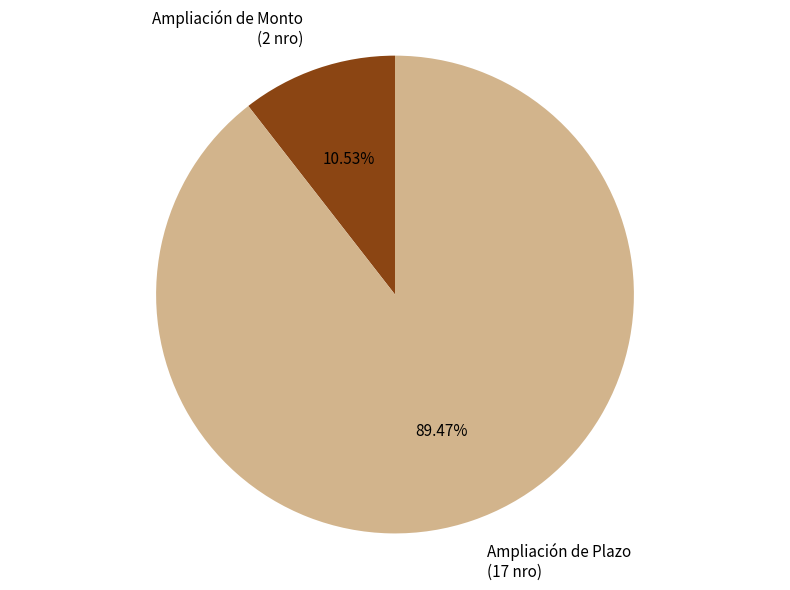

To the nearest percent, what is the combined percentage of Ampliación de Plazo and Ampliación de Monto?

100%